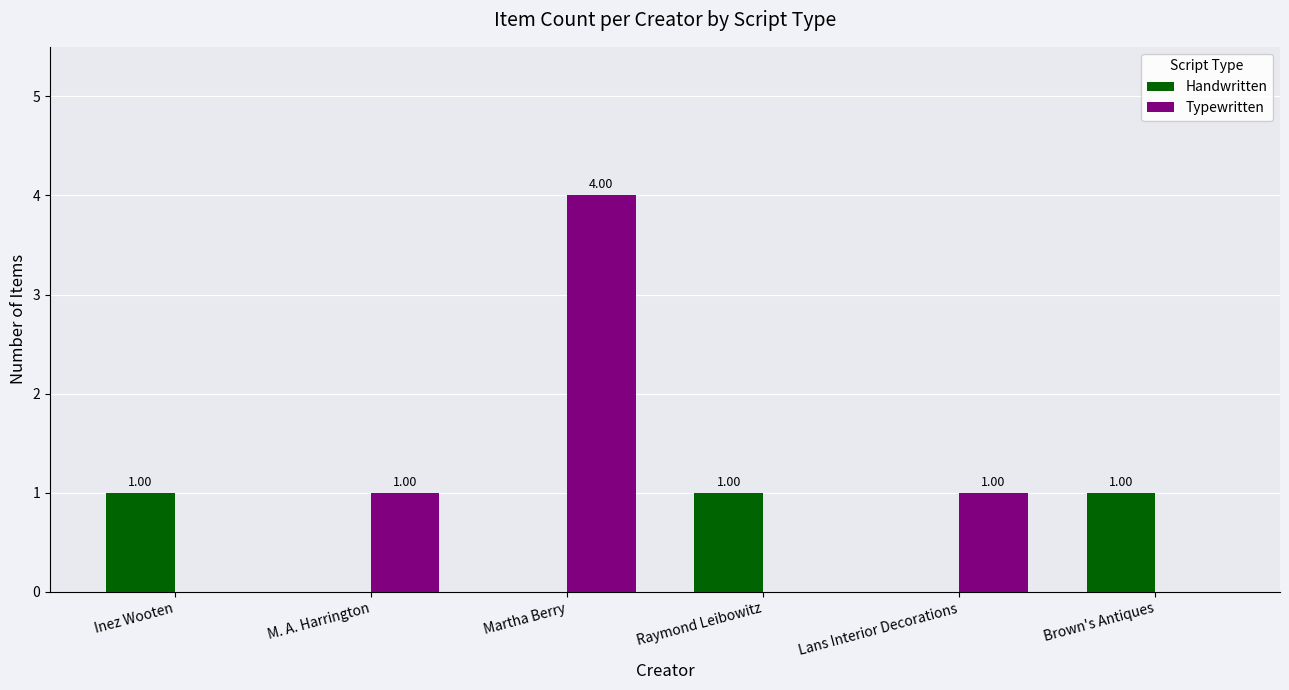

True or false: Handwritten has a value of -1 at M. A. Harrington.

False